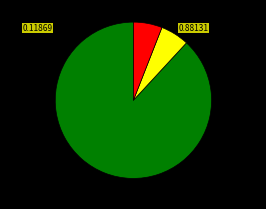

Count the number of slices in the pie.

3